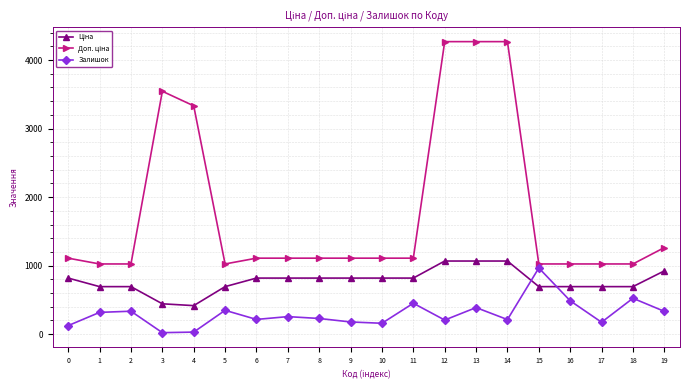

Does the chart have visible grid lines?

Yes